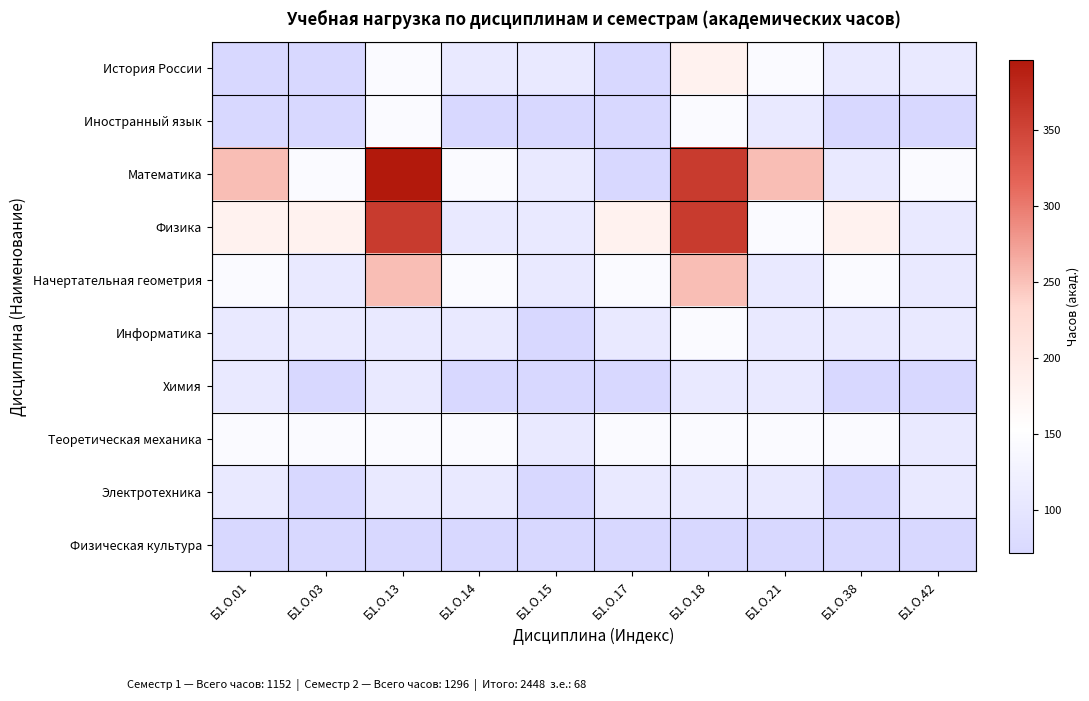

Which series has the widest spread of values?

Математика